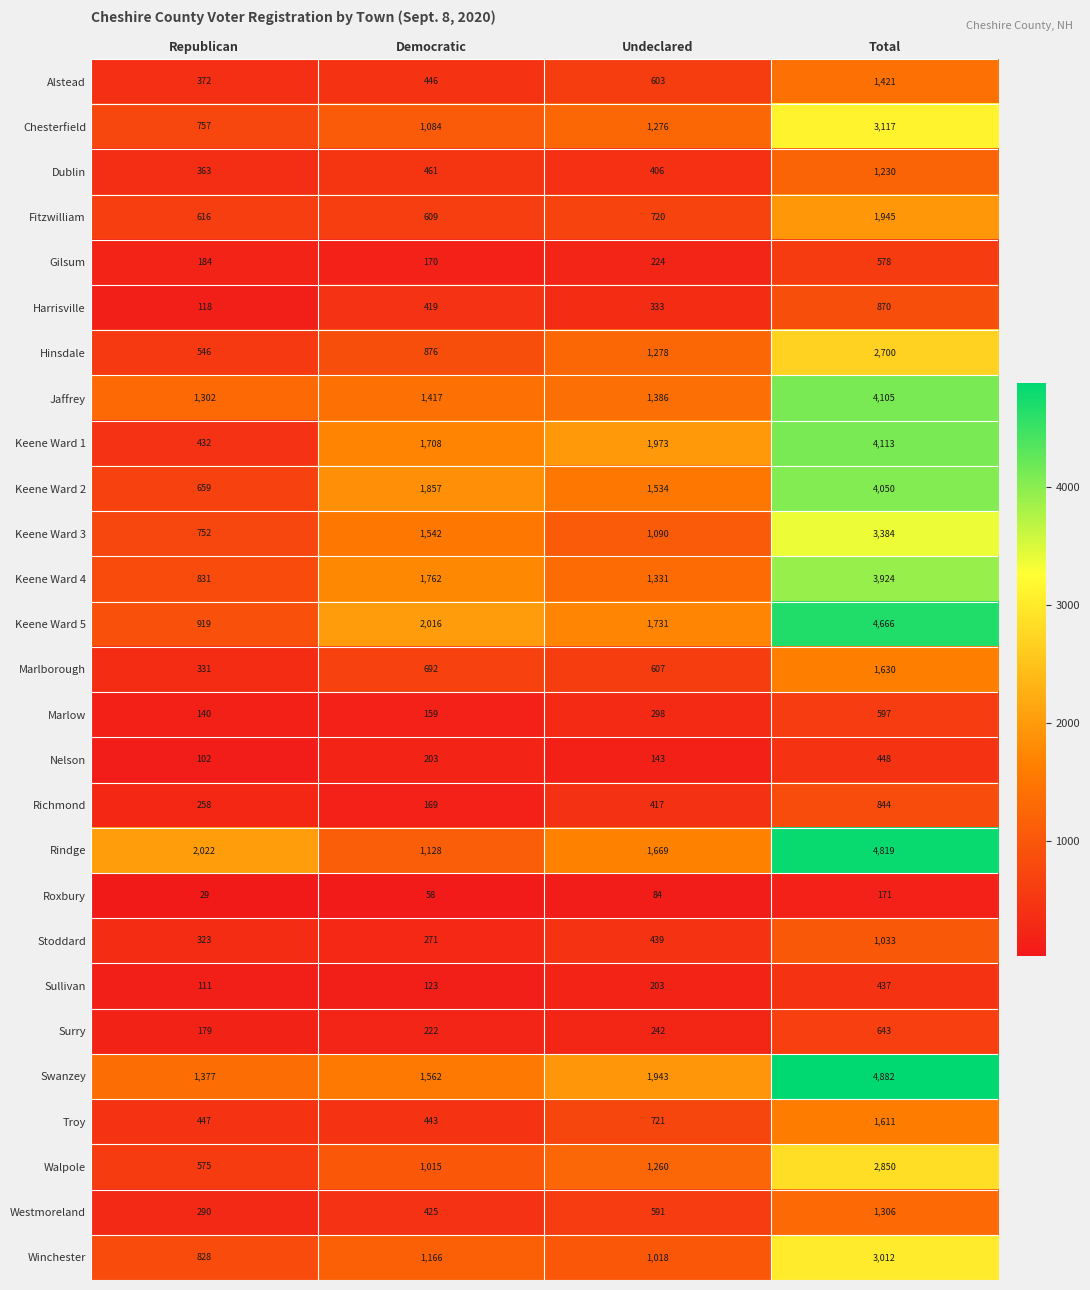

What is the maximum value shown in the chart?

4882